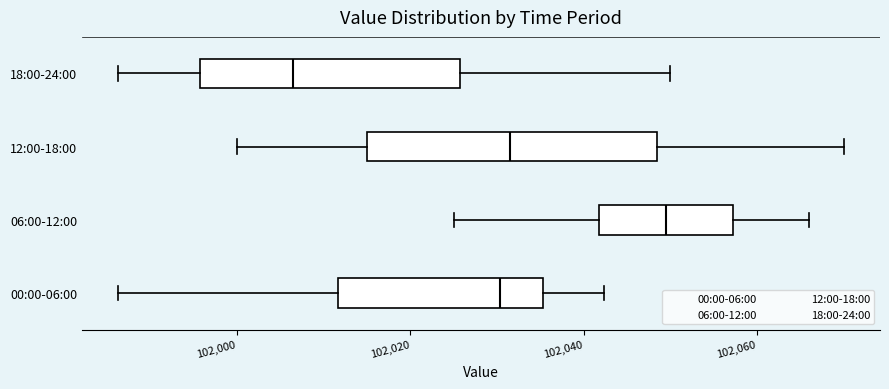

Which box's median line is the furthest to the right?

06:00-12:00